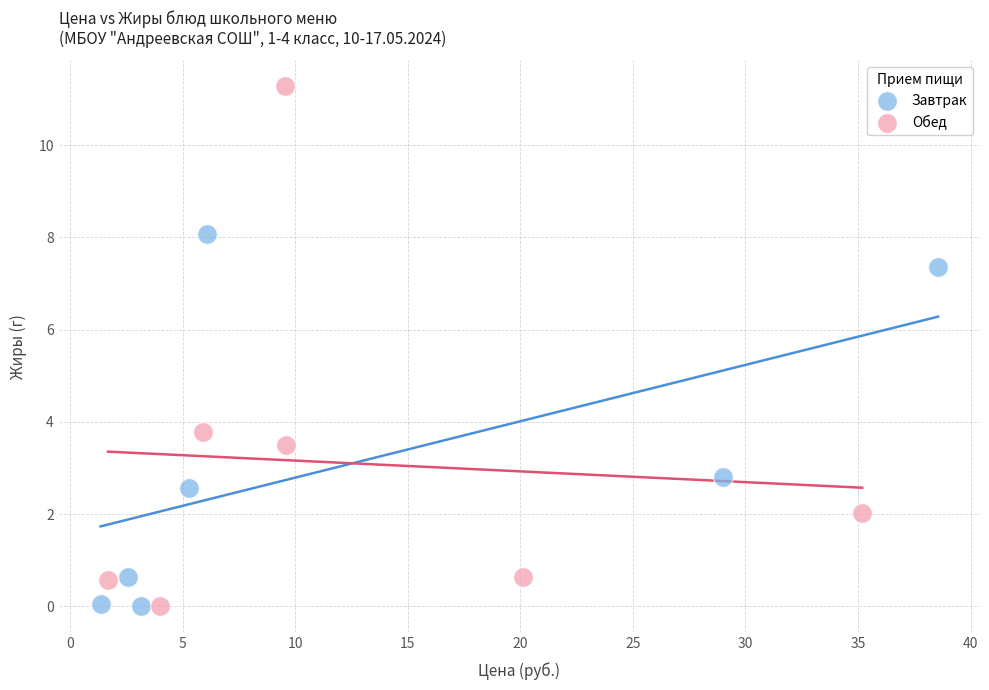

What are all the series names shown in the legend?

Завтрак, Обед